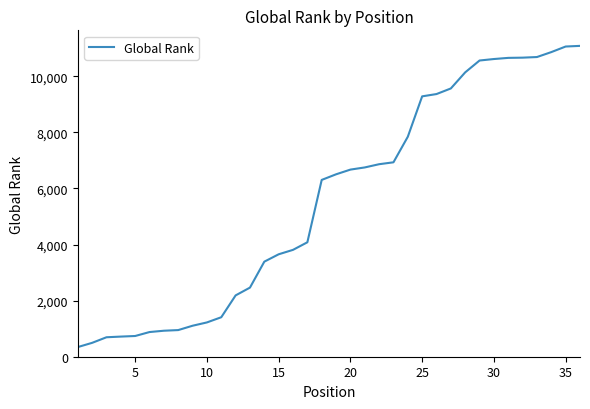

What is the difference between the maximum and minimum values?

10741